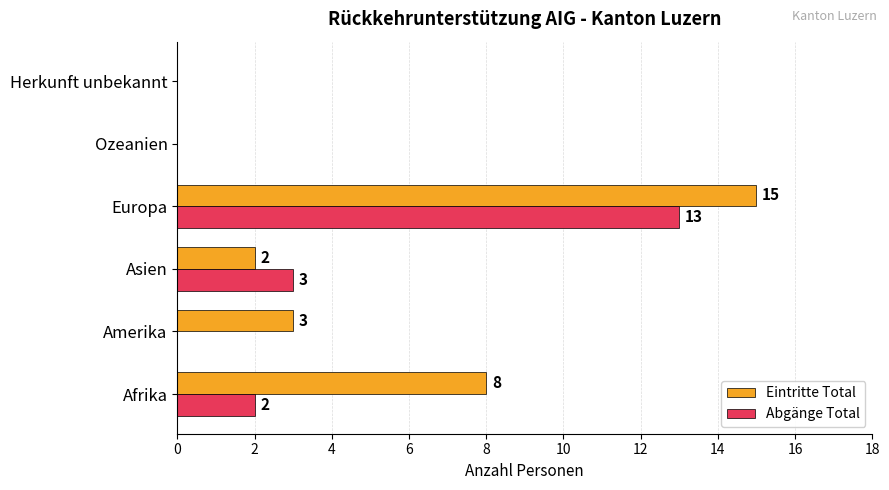

At which label does Abgänge Total reach its peak?

Europa